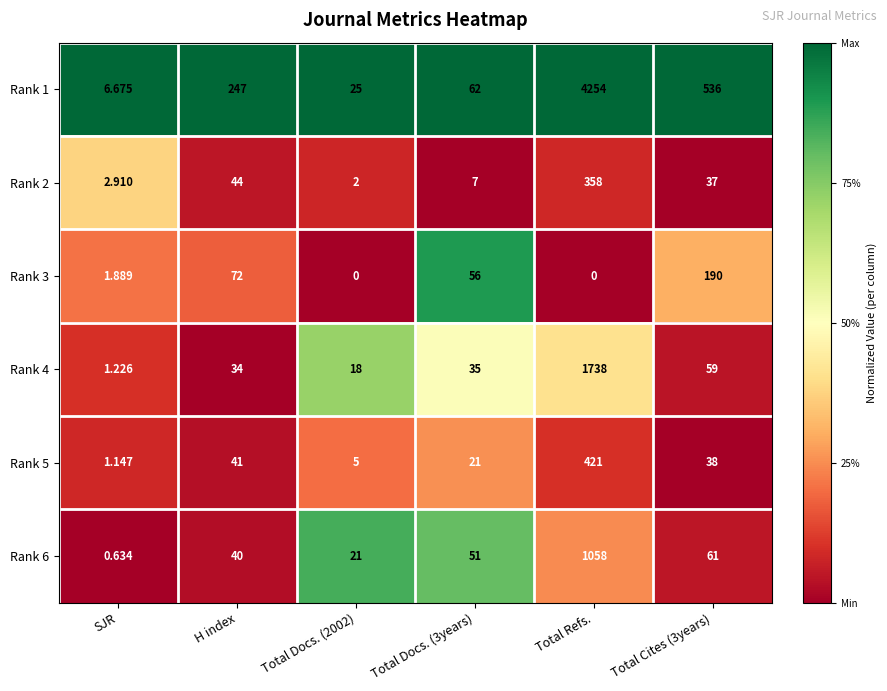

At which category is the sum across all series the highest?

Total Refs.